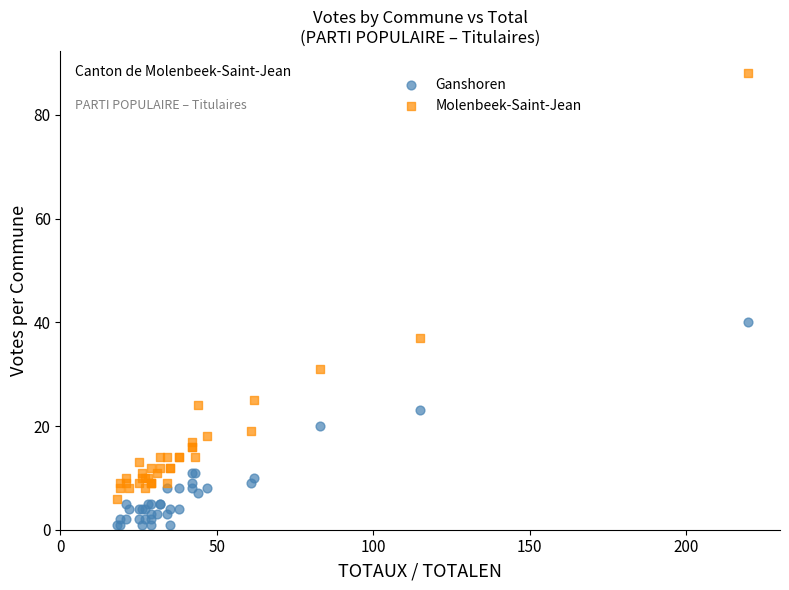

What are all the series names shown in the legend?

Ganshoren, Molenbeek-Saint-Jean